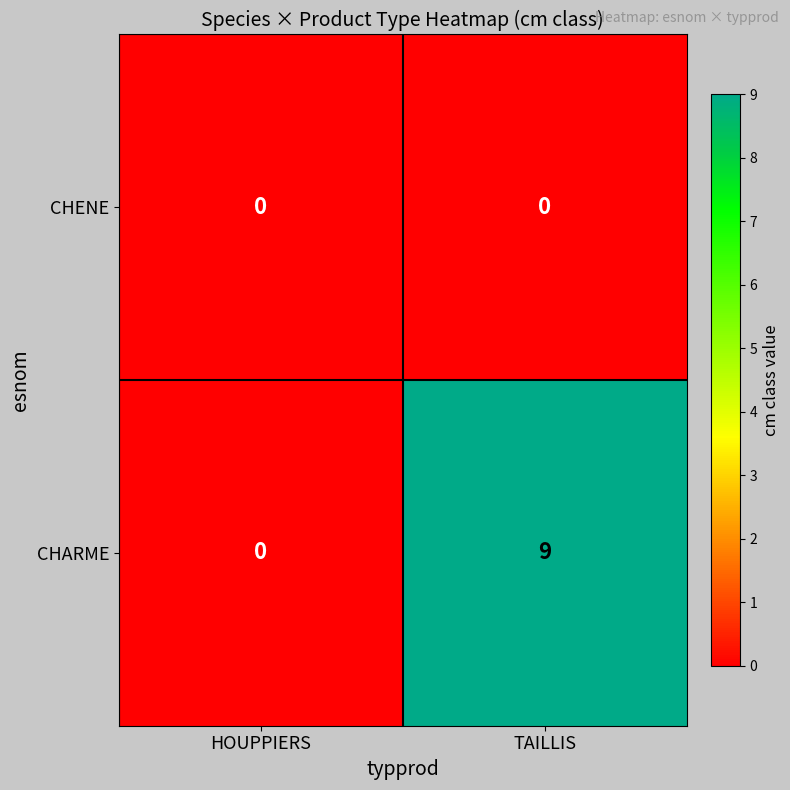

At which label does CHARME reach its peak?

TAILLIS